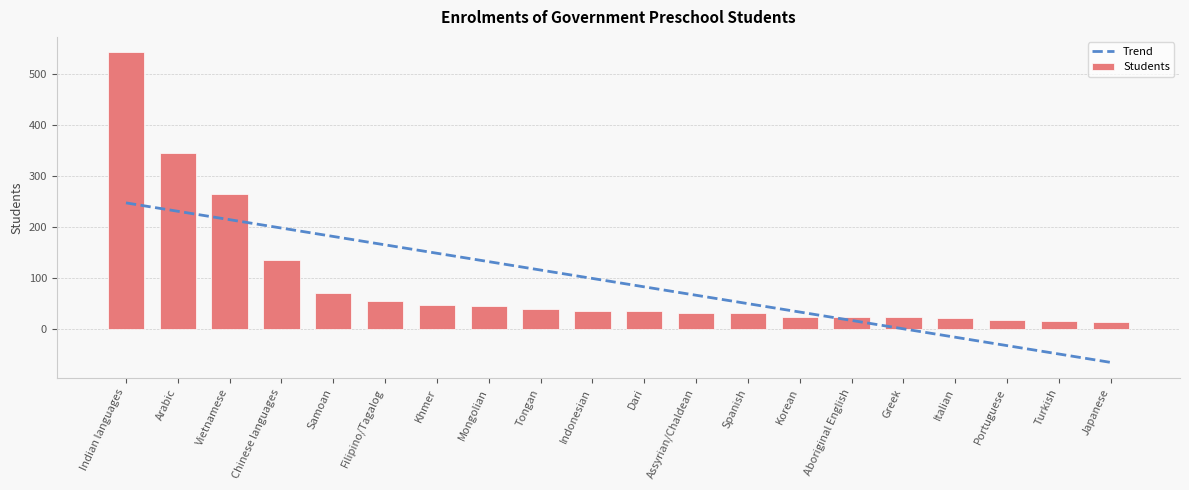

At which label is the value closest to 278?

Vietnamese